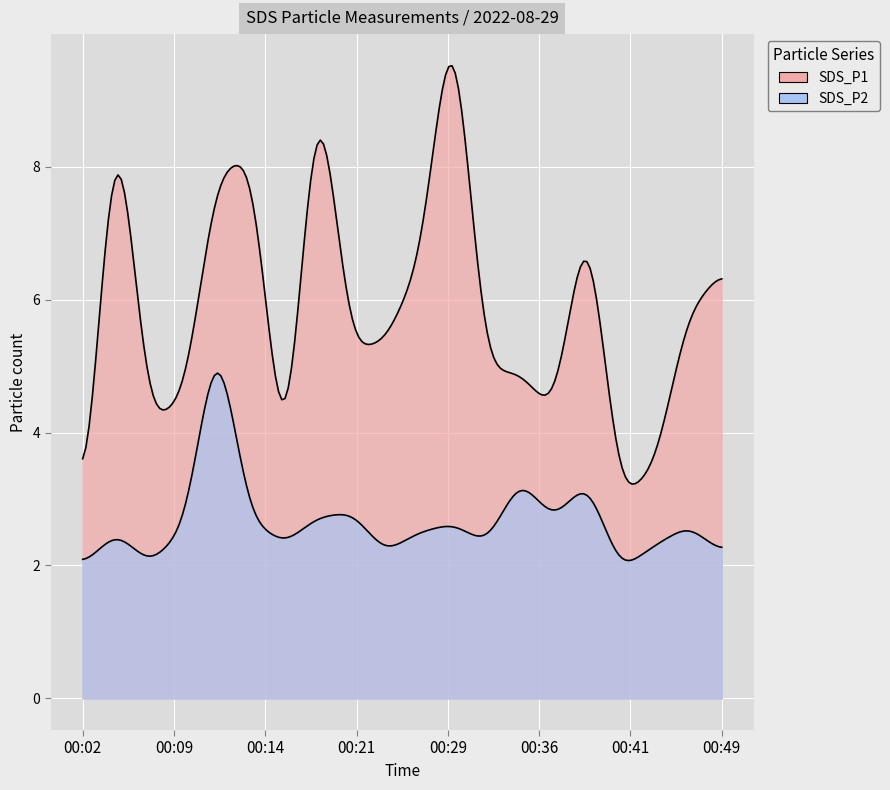

At 00:04, list the series in order from smallest to largest.

SDS_P2, SDS_P1